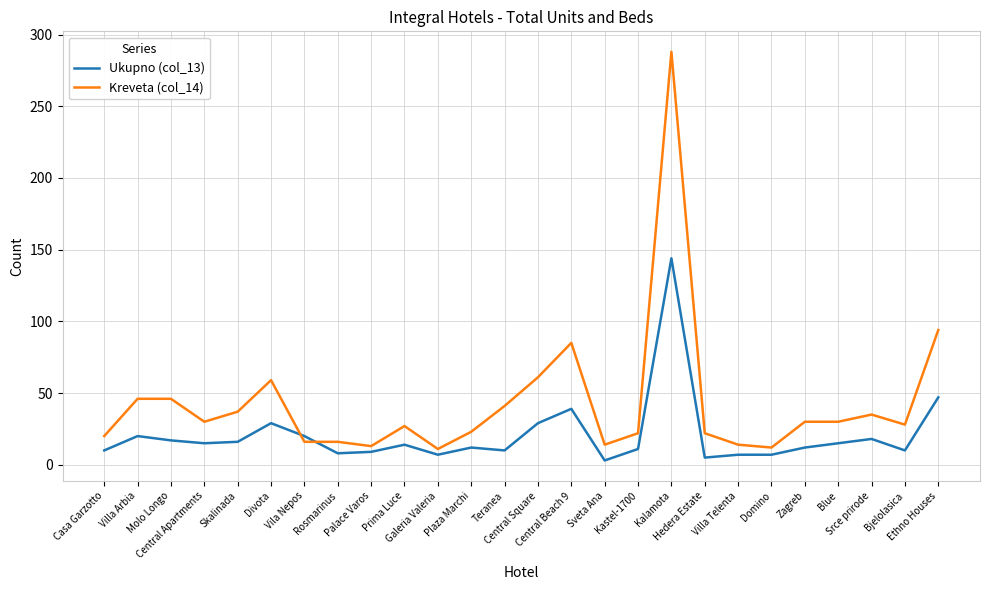

At how many categories does at least one series exceed 241?

1